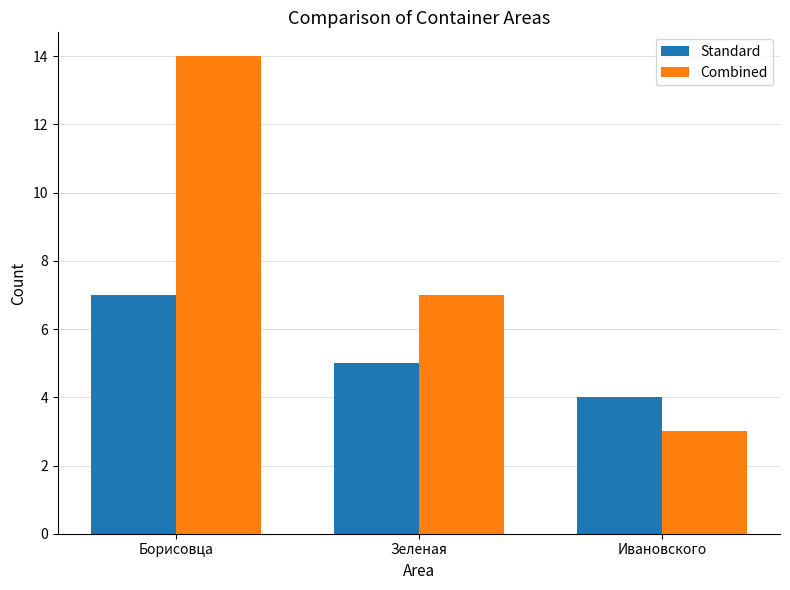

List the labels in order of Standard value, smallest first.

Ивановского, Зеленая, Борисовца